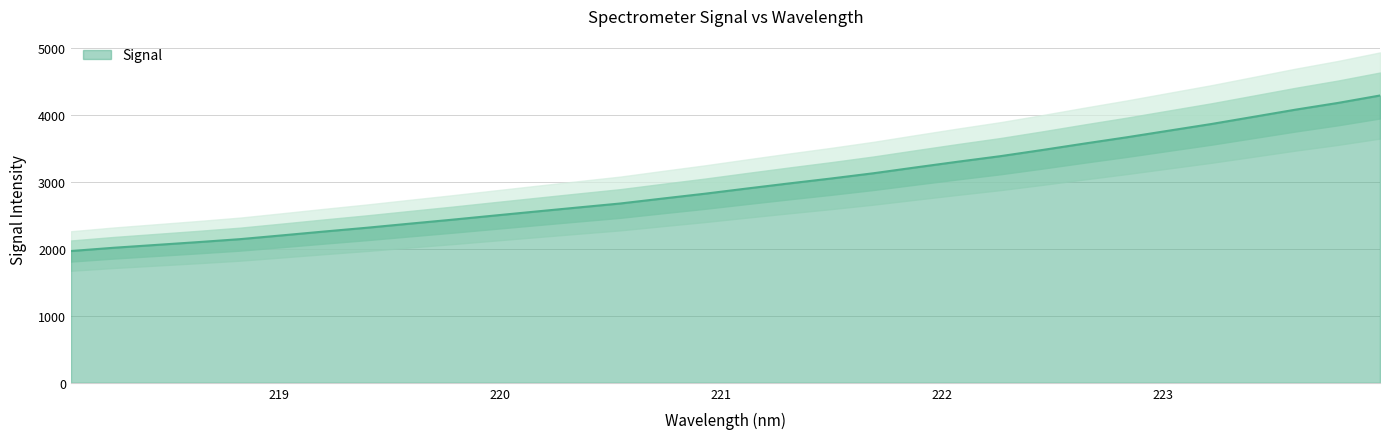

What is the change in value from 220.9264 to 222.8355?

+842.4